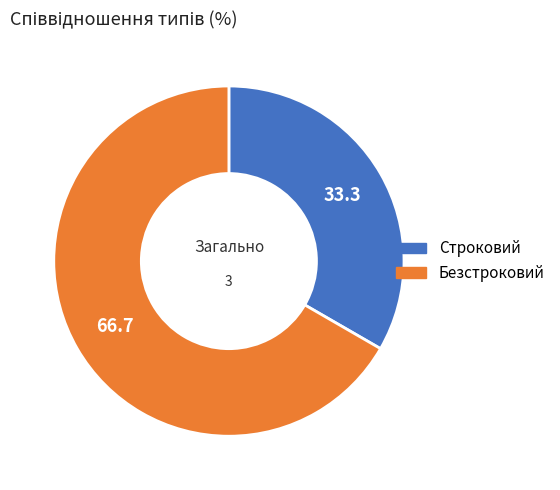

Combined, do Безстроковий and Строковий account for over 50%?

Yes